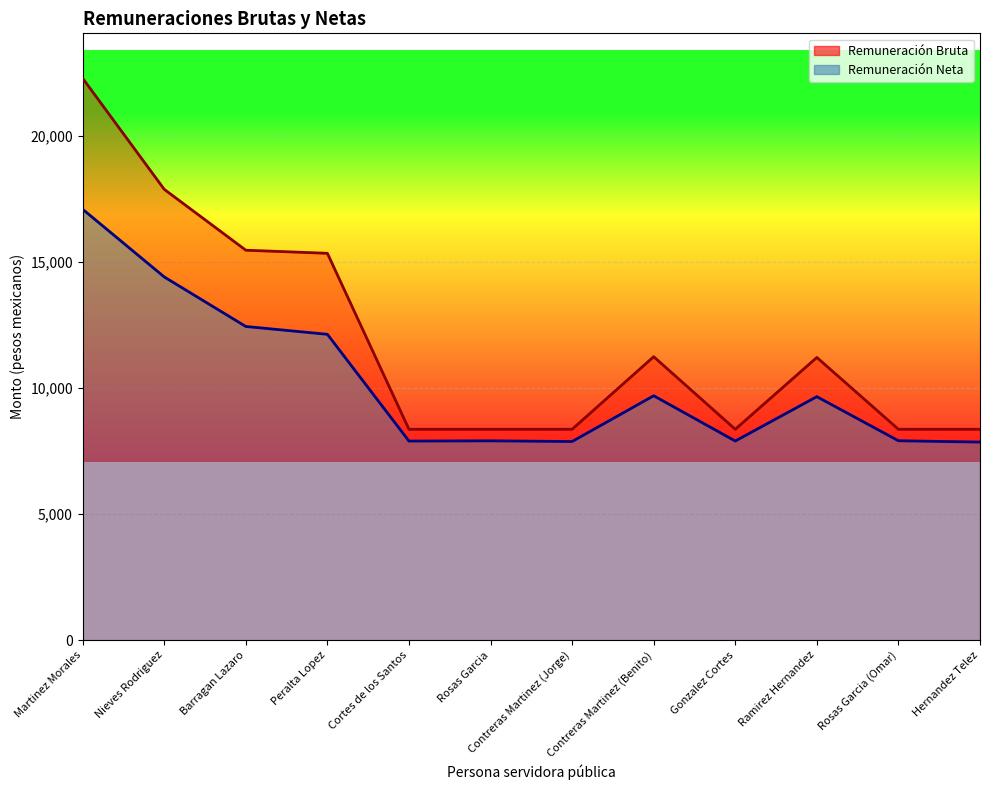

What is the maximum value for Remuneración Bruta?

22286.9